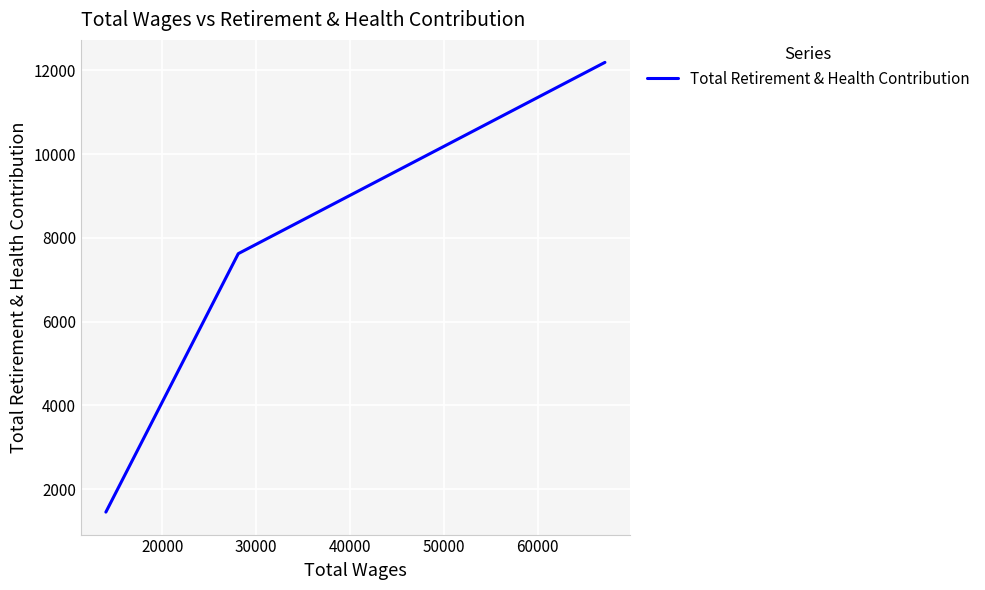

How many categories are shown in the chart?

3